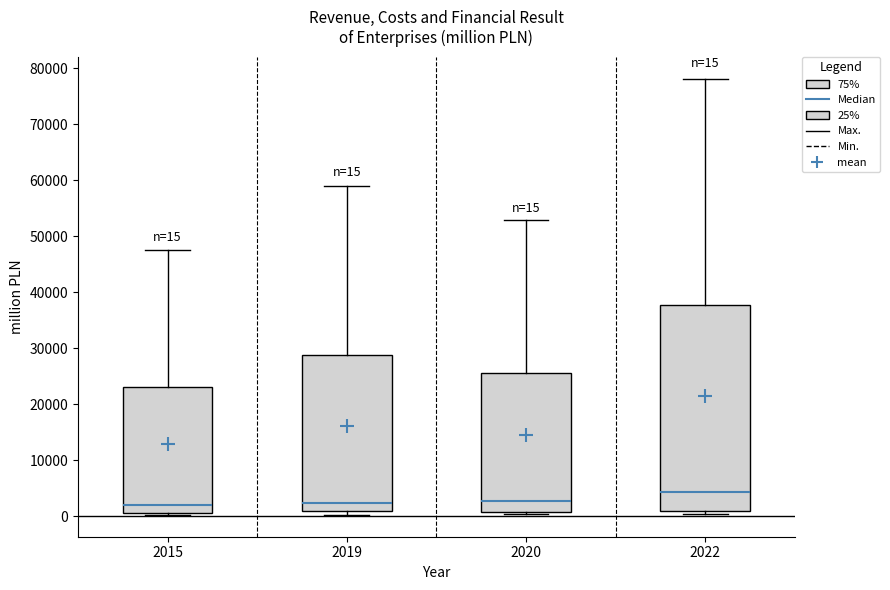

Which box's median line is the highest?

2022